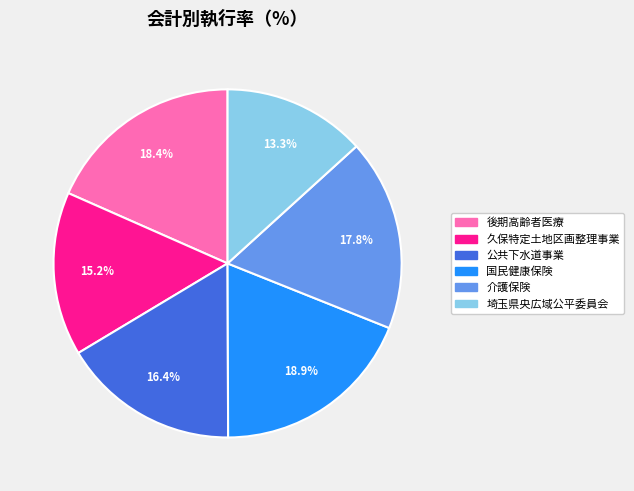

Rank the categories by value from lowest to highest.

埼玉県央広域公平委員会, 久保特定土地区画整理事業, 公共下水道事業, 介護保険, 後期高齢者医療, 国民健康保険